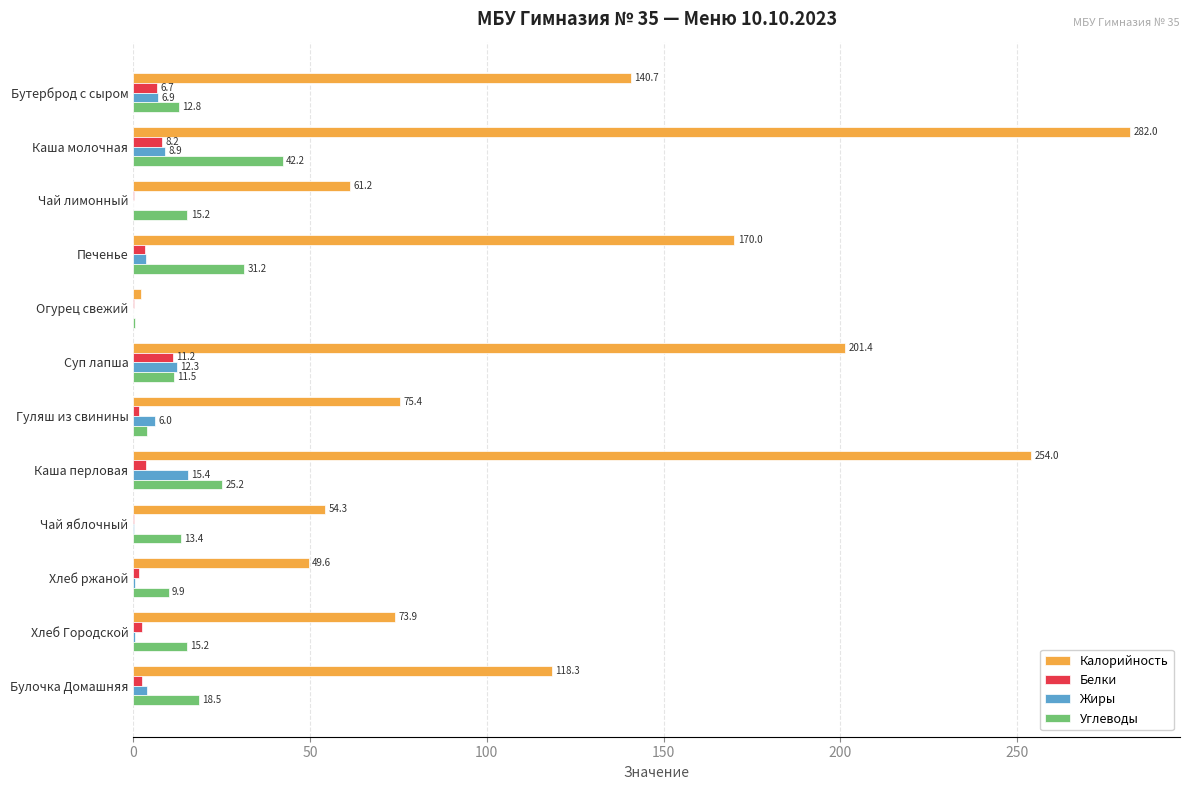

Between Гуляш из свинины and Каша перловая, which series saw the biggest shift?

Калорийность